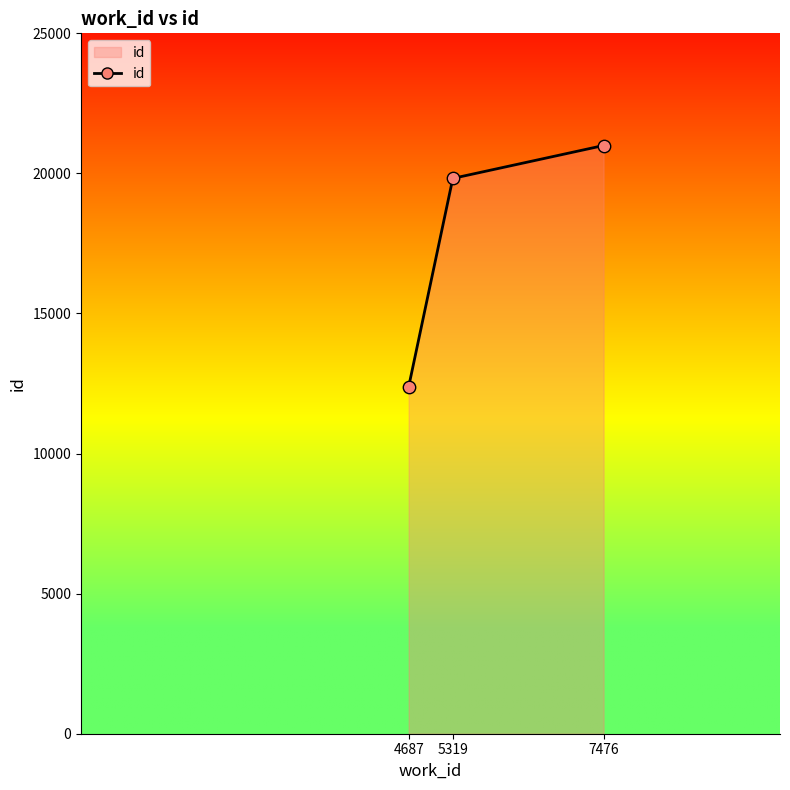

Between 7476 and 5319, which is larger?

7476